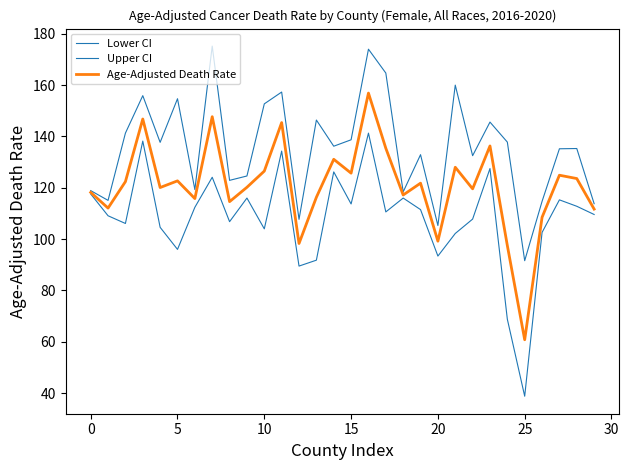

Is this an area chart (filled region under the line)?

No